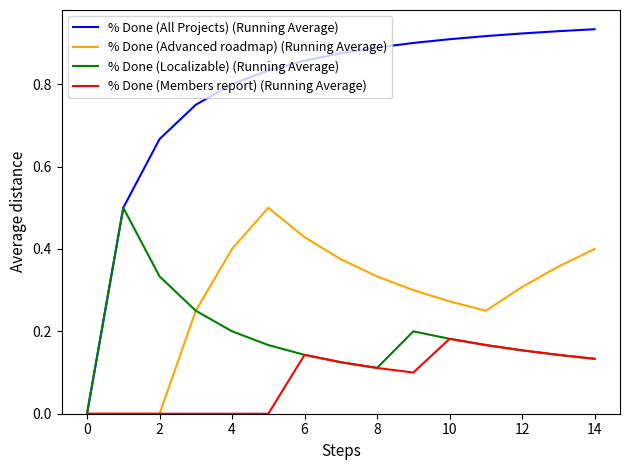

What is the highest value of the % Done (Advanced roadmap) (Running Average) series?

0.5